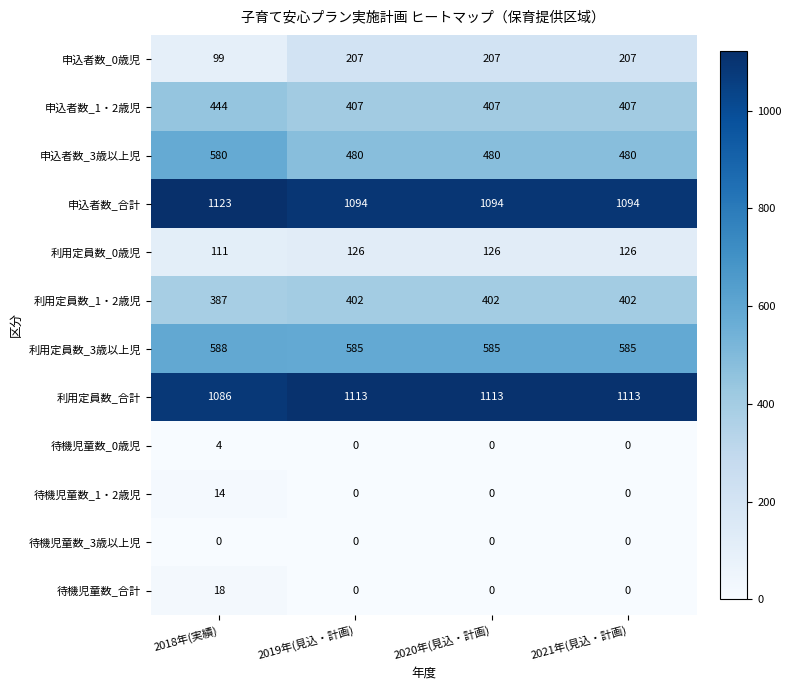

Which series has the widest spread of values?

申込者数_0歳児